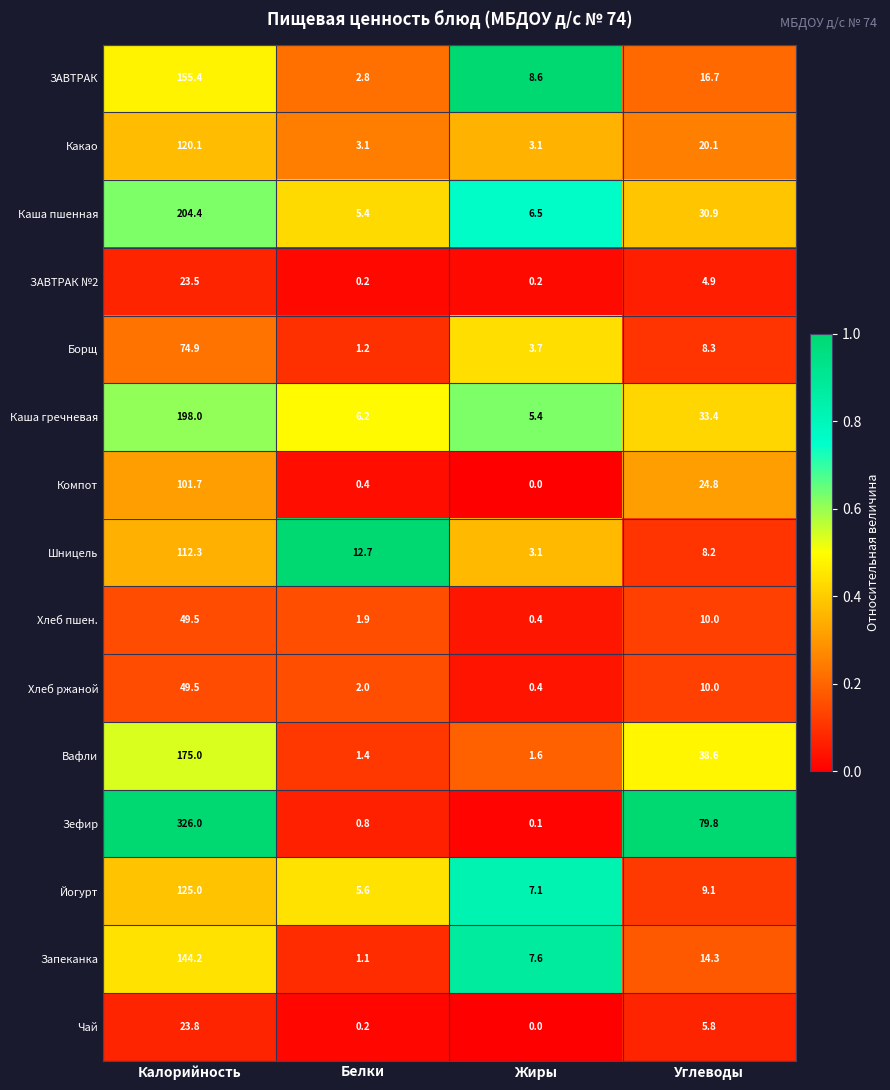

What is the lowest value of the Какао series?

3.1